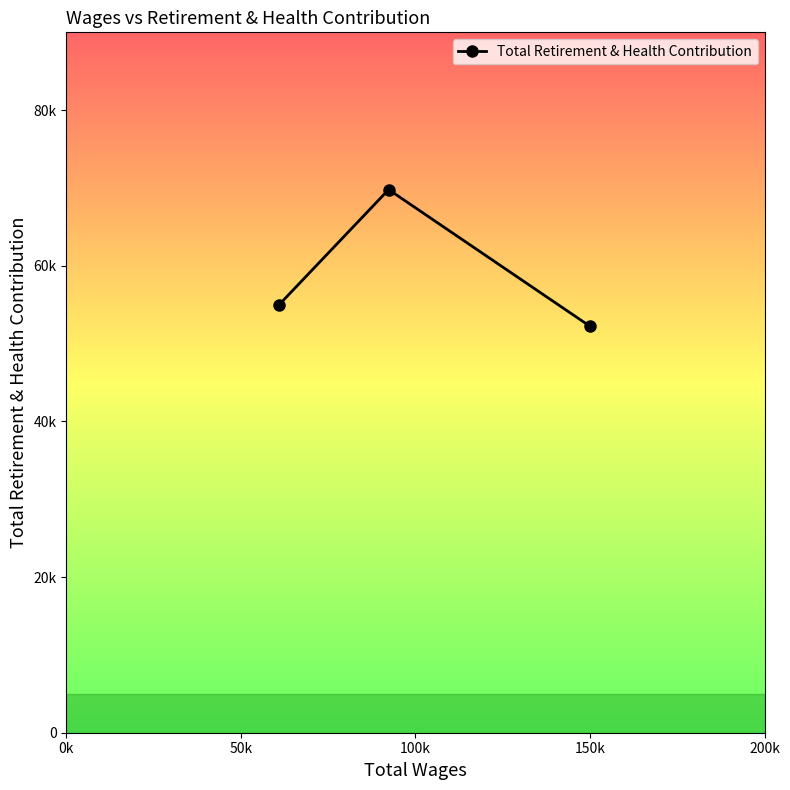

Reading right to left, what are all the values shown in this chart?

52225	69792	55008